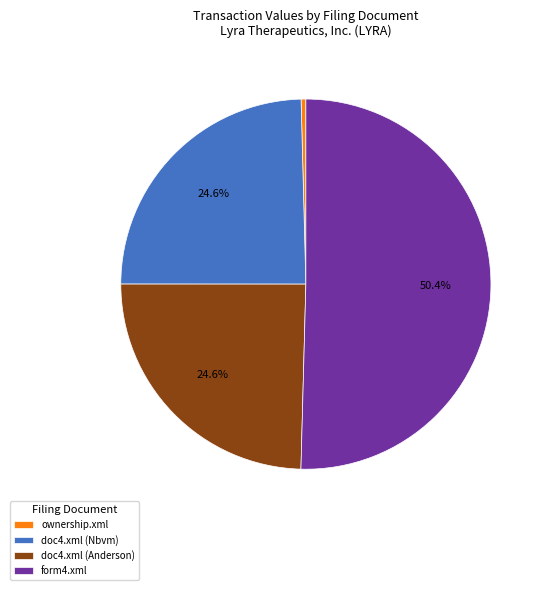

To the nearest percent, what is the combined percentage of doc4.xml (Nbvm) and form4.xml?

75%